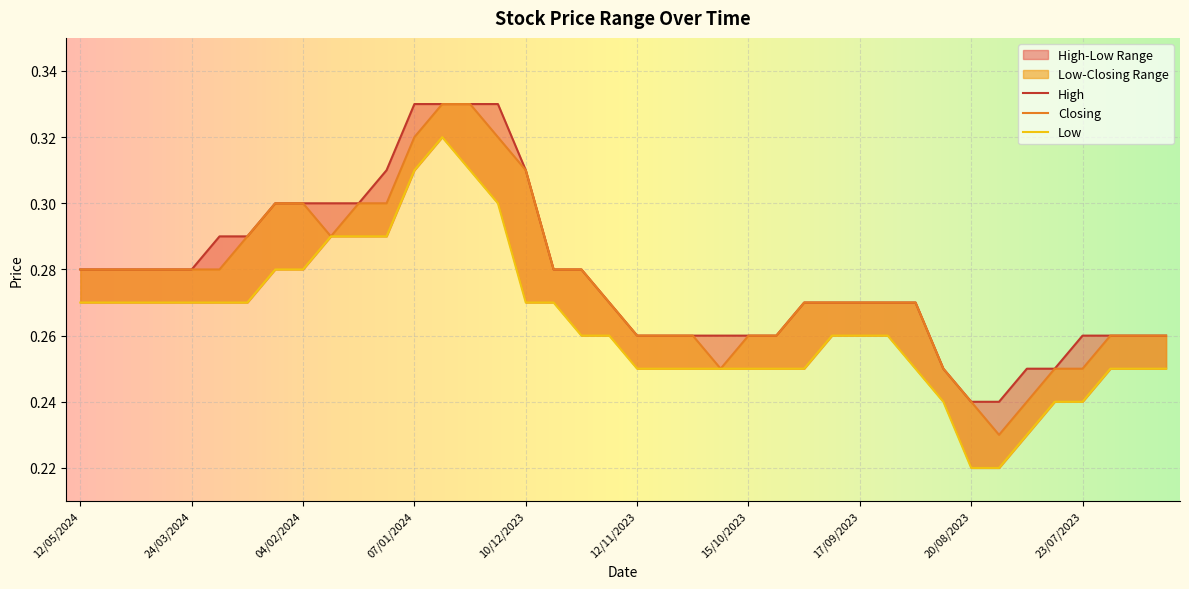

Reading left to right, what are all the values shown in this chart?

High: 0.3	0.3	0.3	0.3	0.3	0.3	0.3	0.3	0.3	0.3	0.3	0.3	0.3	0.3	0.3	0.3	0.3	0.3	0.3	0.3	0.3	0.3	0.3	0.3	0.3	0.3	0.3	0.3	0.3	0.3	0.3	0.2	0.2	0.2	0.2	0.2	0.3	0.3	0.3	0.3
Closing: 0.3	0.3	0.3	0.3	0.3	0.3	0.3	0.3	0.3	0.3	0.3	0.3	0.3	0.3	0.3	0.3	0.3	0.3	0.3	0.3	0.3	0.3	0.3	0.2	0.3	0.3	0.3	0.3	0.3	0.3	0.3	0.2	0.2	0.2	0.2	0.2	0.2	0.3	0.3	0.3
Low: 0.3	0.3	0.3	0.3	0.3	0.3	0.3	0.3	0.3	0.3	0.3	0.3	0.3	0.3	0.3	0.3	0.3	0.3	0.3	0.3	0.2	0.2	0.2	0.2	0.2	0.2	0.2	0.3	0.3	0.3	0.2	0.2	0.2	0.2	0.2	0.2	0.2	0.2	0.2	0.2